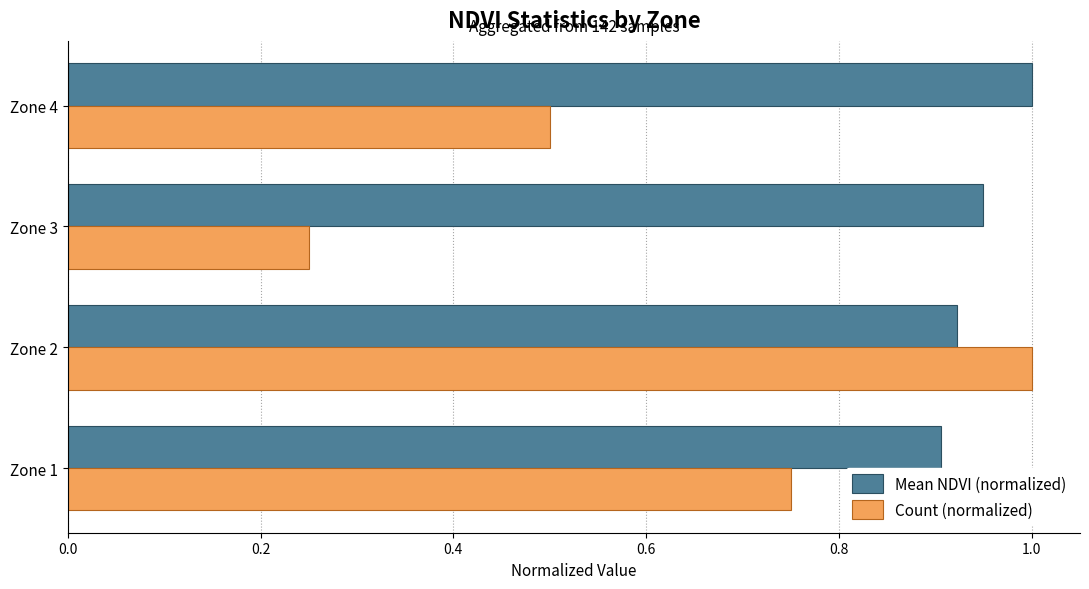

What is the spread (max minus min) of values at Zone 4?

0.5